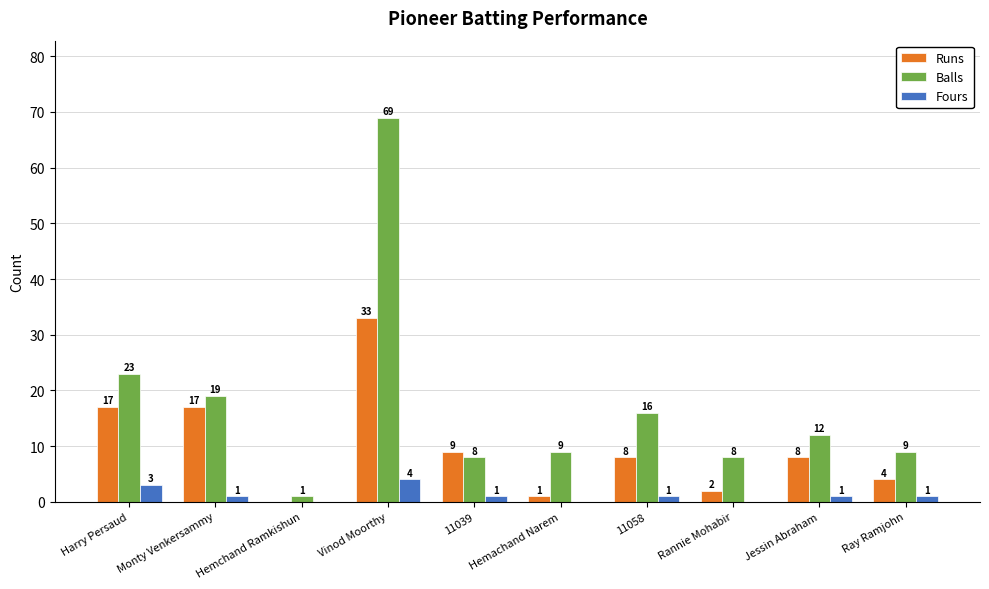

Is the value of Fours at 11039 greater than the value of Runs at Jessin Abraham?

No